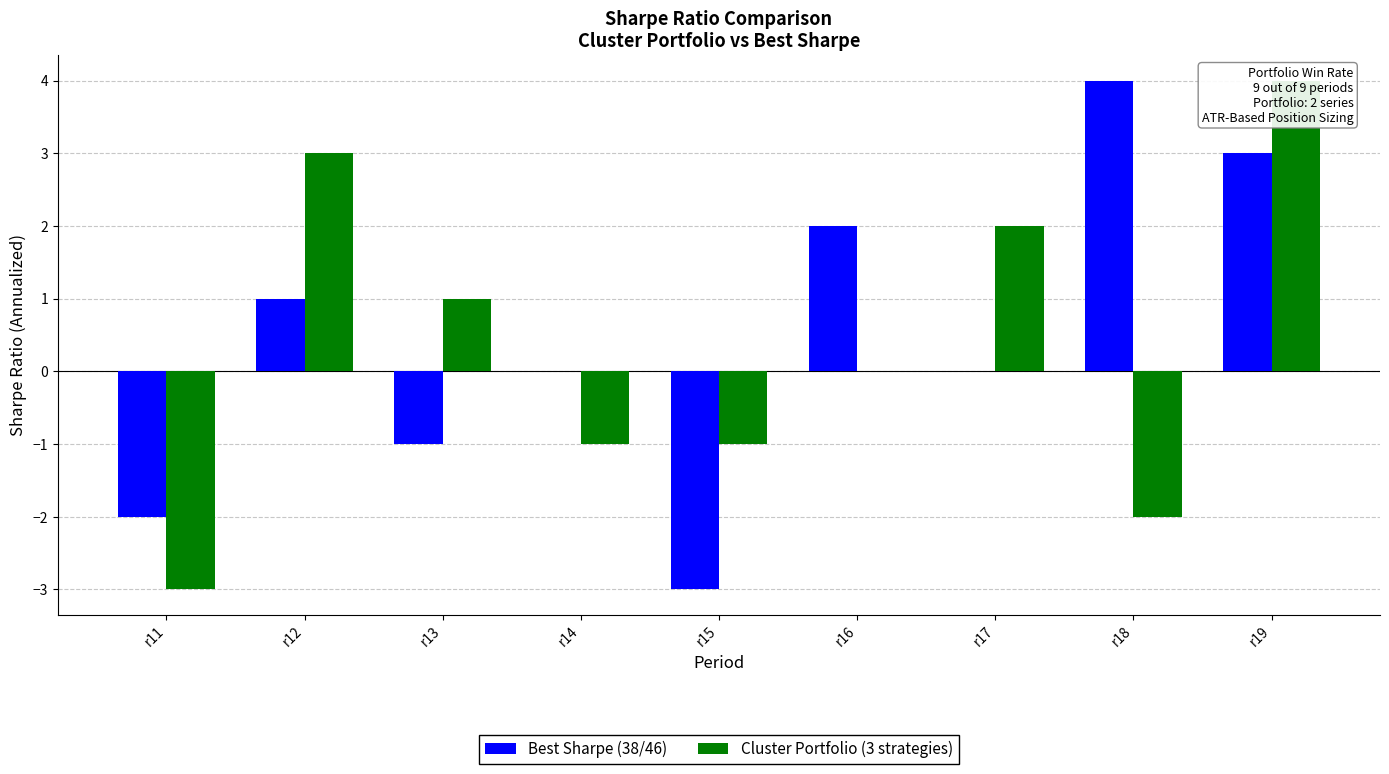

List the series in order of their overall mean, highest first.

Best Sharpe (38/46), Cluster Portfolio (3 strategies)